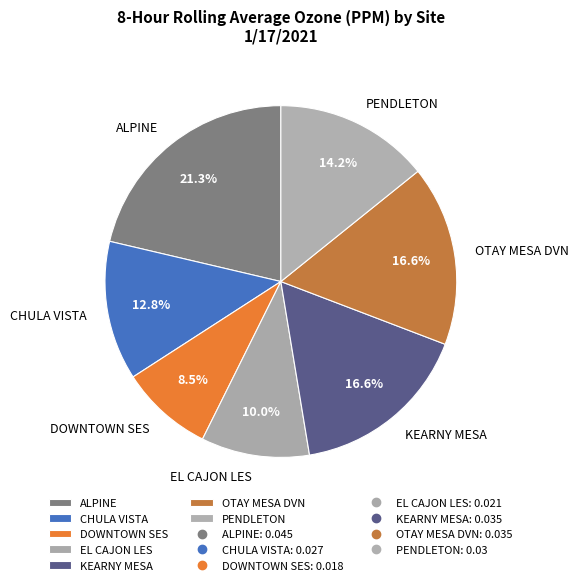

To the nearest percent, what is the difference between the KEARNY MESA and ALPINE slice percentages?

5%